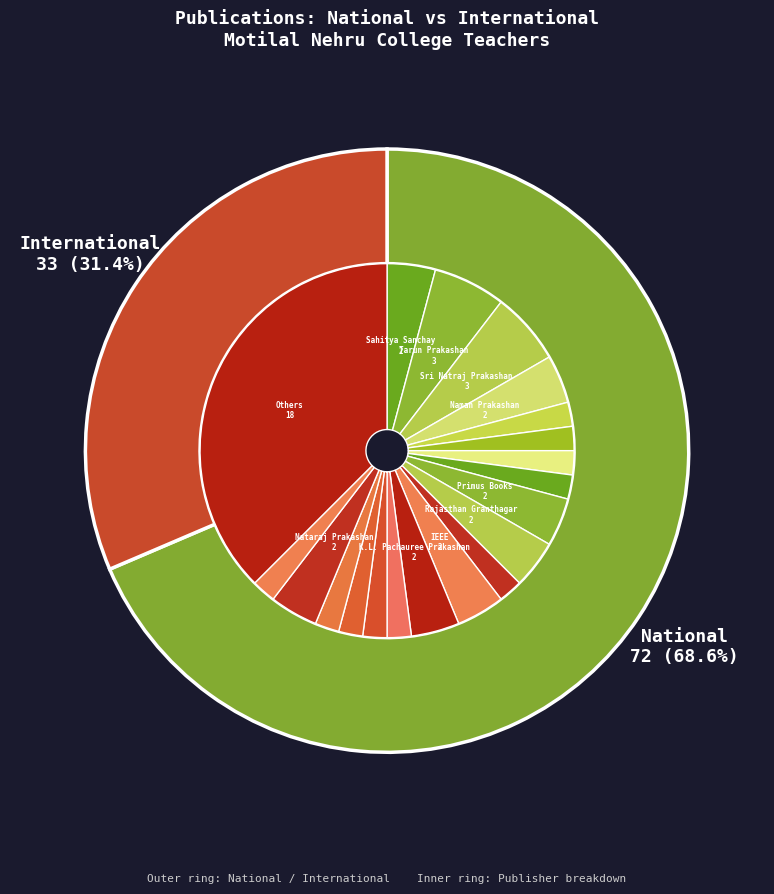

To the nearest percent, what is the difference between the International and National slice percentages?

37%